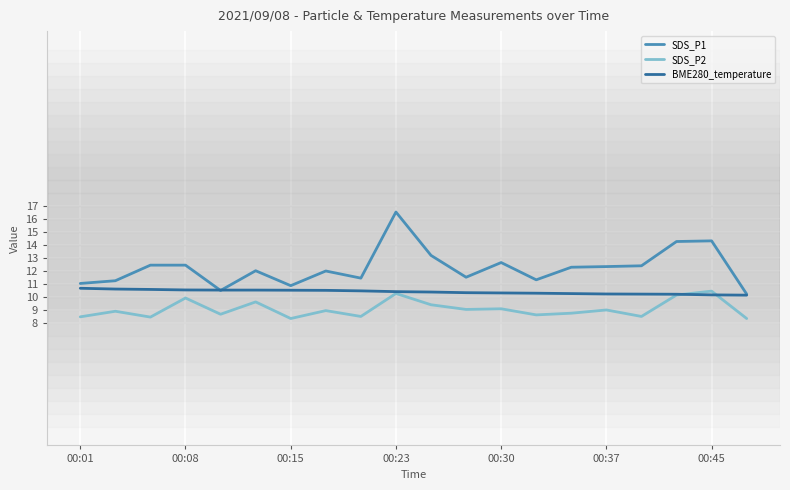

What is the lowest value of the SDS_P1 series?

10.2